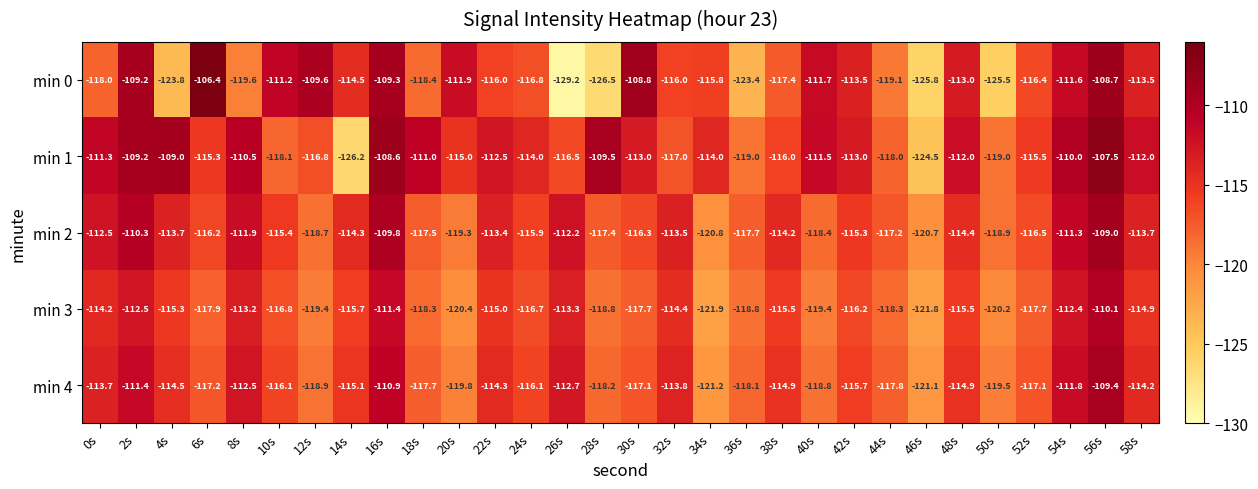

Is the value of min 0 at 24s greater than the value of min 1 at 48s?

No